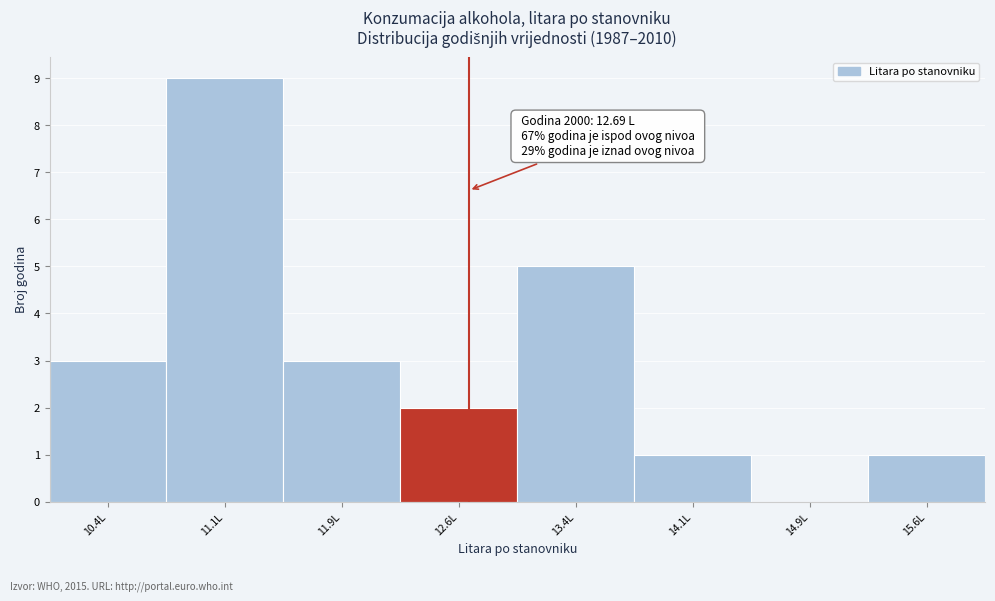

Over which range of the x-axis is the bar tallest?

10.75 to 11.50